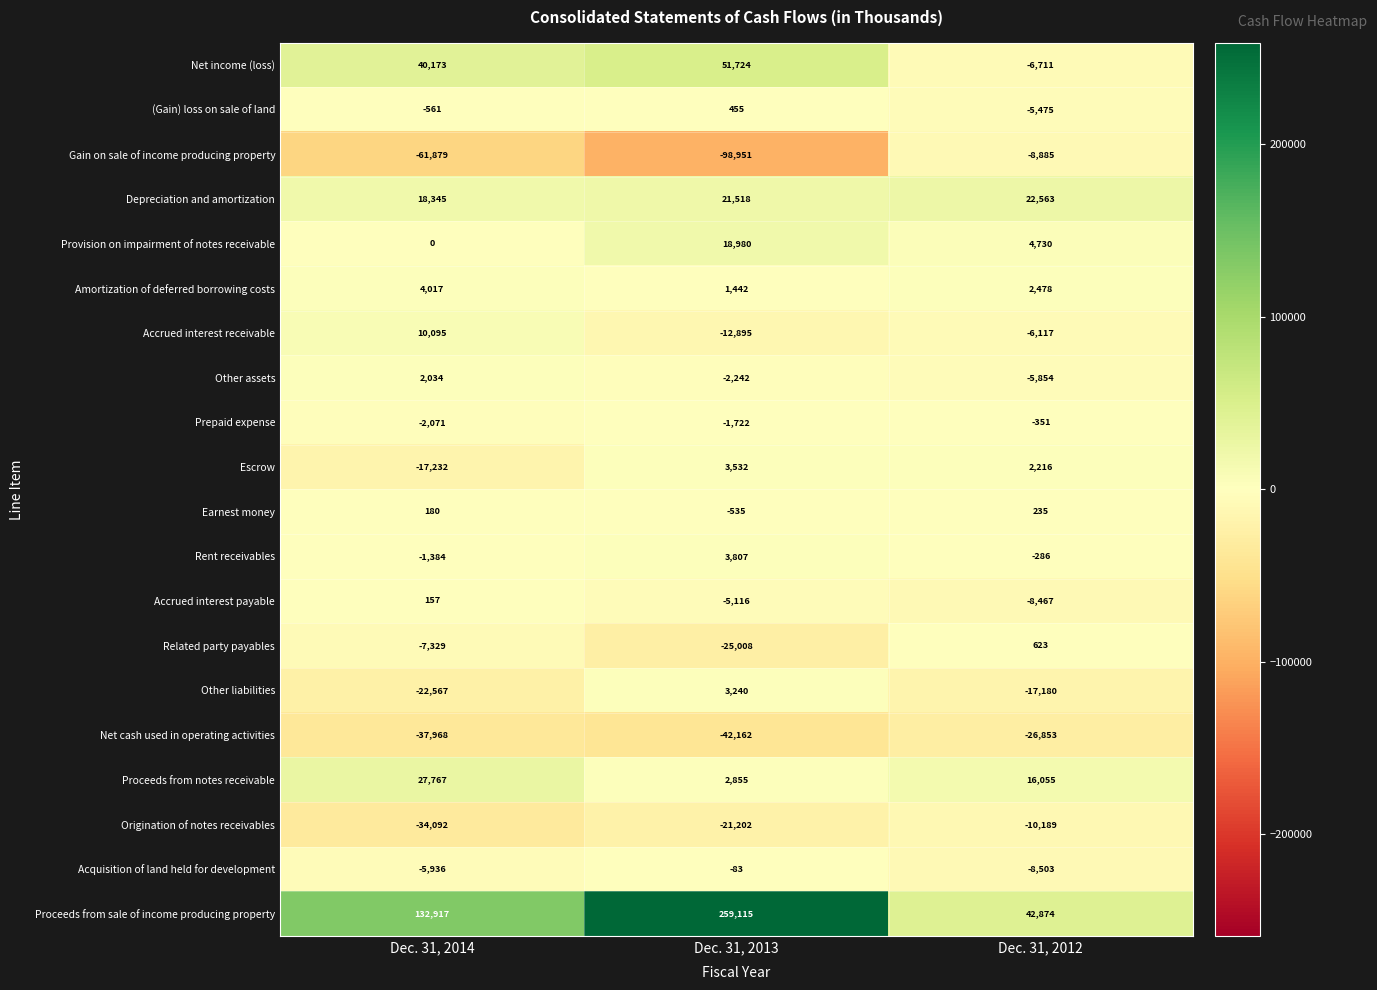

True or false: Origination of notes receivables has a value of -14179 at Dec. 31, 2013.

False